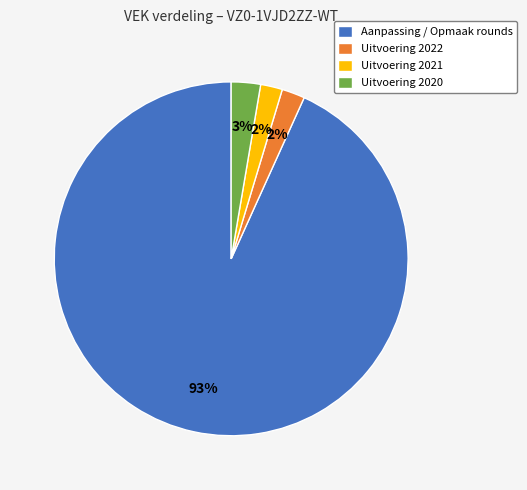

Is there a majority slice in this chart?

Yes